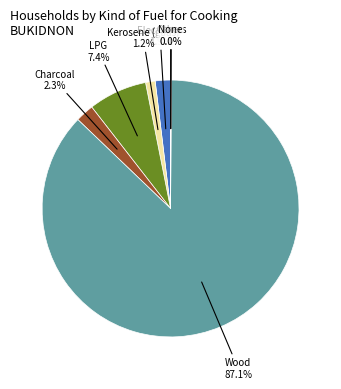

Is there any slice that represents more than half of the pie?

Yes